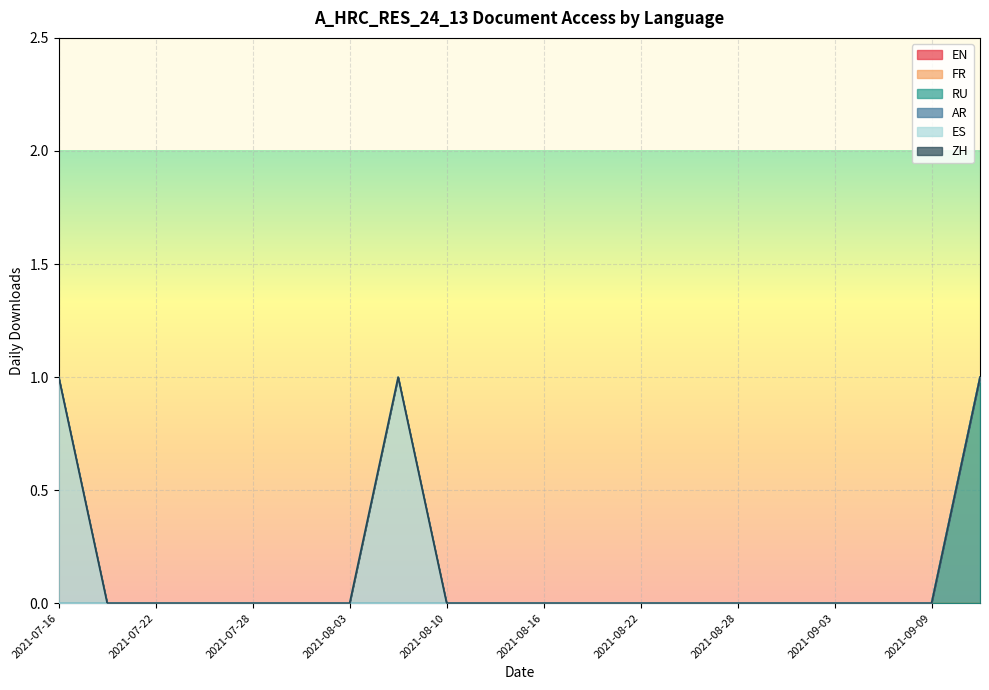

Reading left to right, what are all the values shown in this chart?

EN: 2021-07-16=0	2021-07-19=0	2021-07-22=0	2021-07-25=0	2021-07-28=0	2021-07-31=0	2021-08-03=0	2021-08-07=0	2021-08-10=0	2021-08-13=0	2021-08-16=0	2021-08-19=0	2021-08-22=0	2021-08-25=0	2021-08-28=0	2021-08-31=0	2021-09-03=0	2021-09-06=0	2021-09-09=0	2021-09-14=0
FR: 2021-07-16=0	2021-07-19=0	2021-07-22=0	2021-07-25=0	2021-07-28=0	2021-07-31=0	2021-08-03=0	2021-08-07=0	2021-08-10=0	2021-08-13=0	2021-08-16=0	2021-08-19=0	2021-08-22=0	2021-08-25=0	2021-08-28=0	2021-08-31=0	2021-09-03=0	2021-09-06=0	2021-09-09=0	2021-09-14=0
RU: 2021-07-16=0	2021-07-19=0	2021-07-22=0	2021-07-25=0	2021-07-28=0	2021-07-31=0	2021-08-03=0	2021-08-07=0	2021-08-10=0	2021-08-13=0	2021-08-16=0	2021-08-19=0	2021-08-22=0	2021-08-25=0	2021-08-28=0	2021-08-31=0	2021-09-03=0	2021-09-06=0	2021-09-09=0	2021-09-14=1
AR: 2021-07-16=0	2021-07-19=0	2021-07-22=0	2021-07-25=0	2021-07-28=0	2021-07-31=0	2021-08-03=0	2021-08-07=0	2021-08-10=0	2021-08-13=0	2021-08-16=0	2021-08-19=0	2021-08-22=0	2021-08-25=0	2021-08-28=0	2021-08-31=0	2021-09-03=0	2021-09-06=0	2021-09-09=0	2021-09-14=0
ES: 2021-07-16=1	2021-07-19=0	2021-07-22=0	2021-07-25=0	2021-07-28=0	2021-07-31=0	2021-08-03=0	2021-08-07=1	2021-08-10=0	2021-08-13=0	2021-08-16=0	2021-08-19=0	2021-08-22=0	2021-08-25=0	2021-08-28=0	2021-08-31=0	2021-09-03=0	2021-09-06=0	2021-09-09=0	2021-09-14=0
ZH: 2021-07-16=0	2021-07-19=0	2021-07-22=0	2021-07-25=0	2021-07-28=0	2021-07-31=0	2021-08-03=0	2021-08-07=0	2021-08-10=0	2021-08-13=0	2021-08-16=0	2021-08-19=0	2021-08-22=0	2021-08-25=0	2021-08-28=0	2021-08-31=0	2021-09-03=0	2021-09-06=0	2021-09-09=0	2021-09-14=0